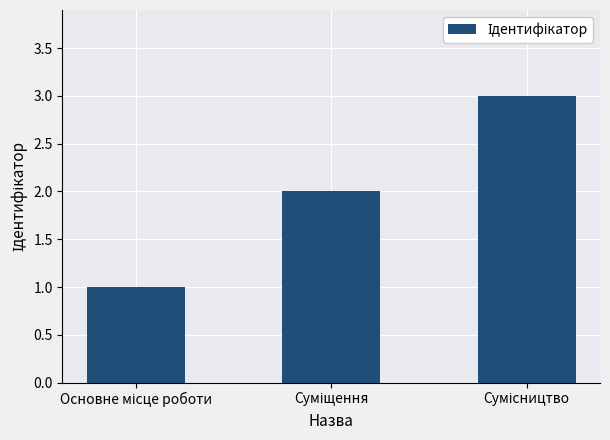

What is the sum of all values?

6